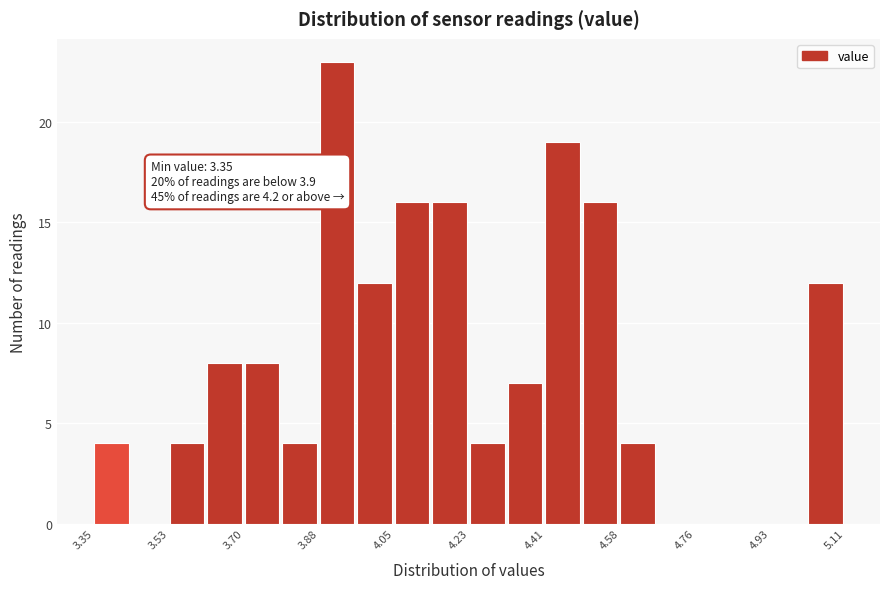

Which range on the x-axis has the tallest bar?

3.878 to 3.966